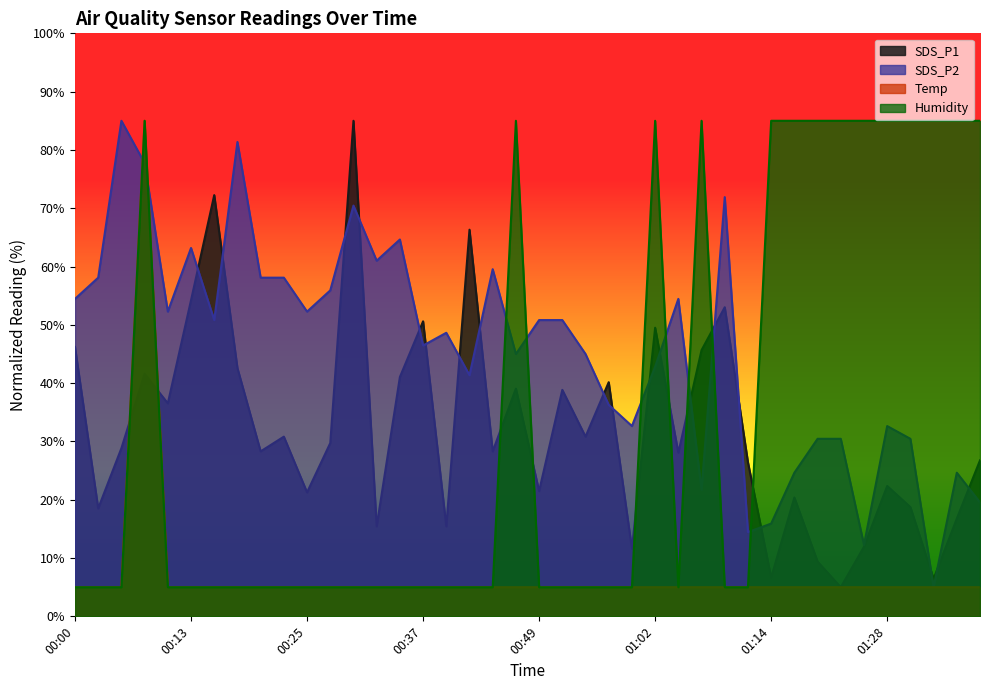

What are all the series names shown in the legend?

SDS_P1, SDS_P2, Temp, Humidity